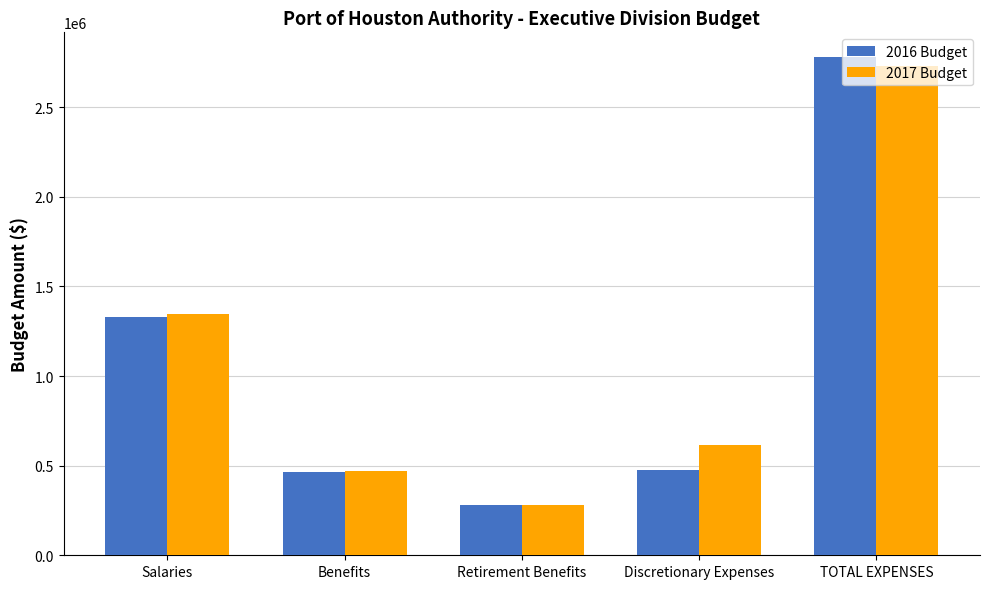

The 2016 Budget series shows 478299.5 at Discretionary Expenses. True or false?

True